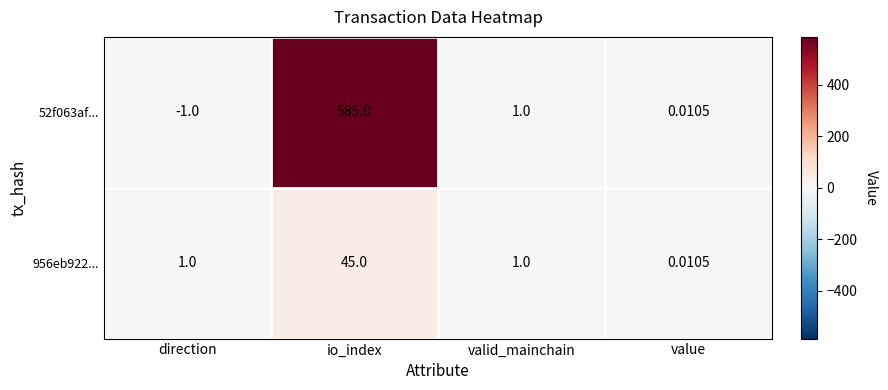

Where does the 52f063af... series first go above 1?

io_index